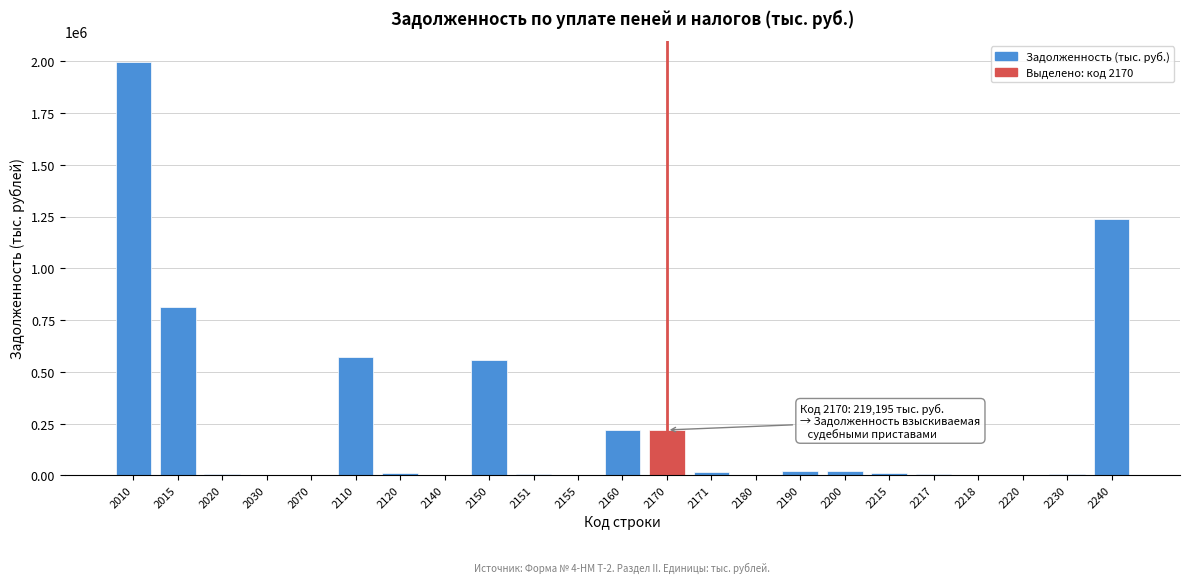

What is the maximum value shown in the chart?

1998492